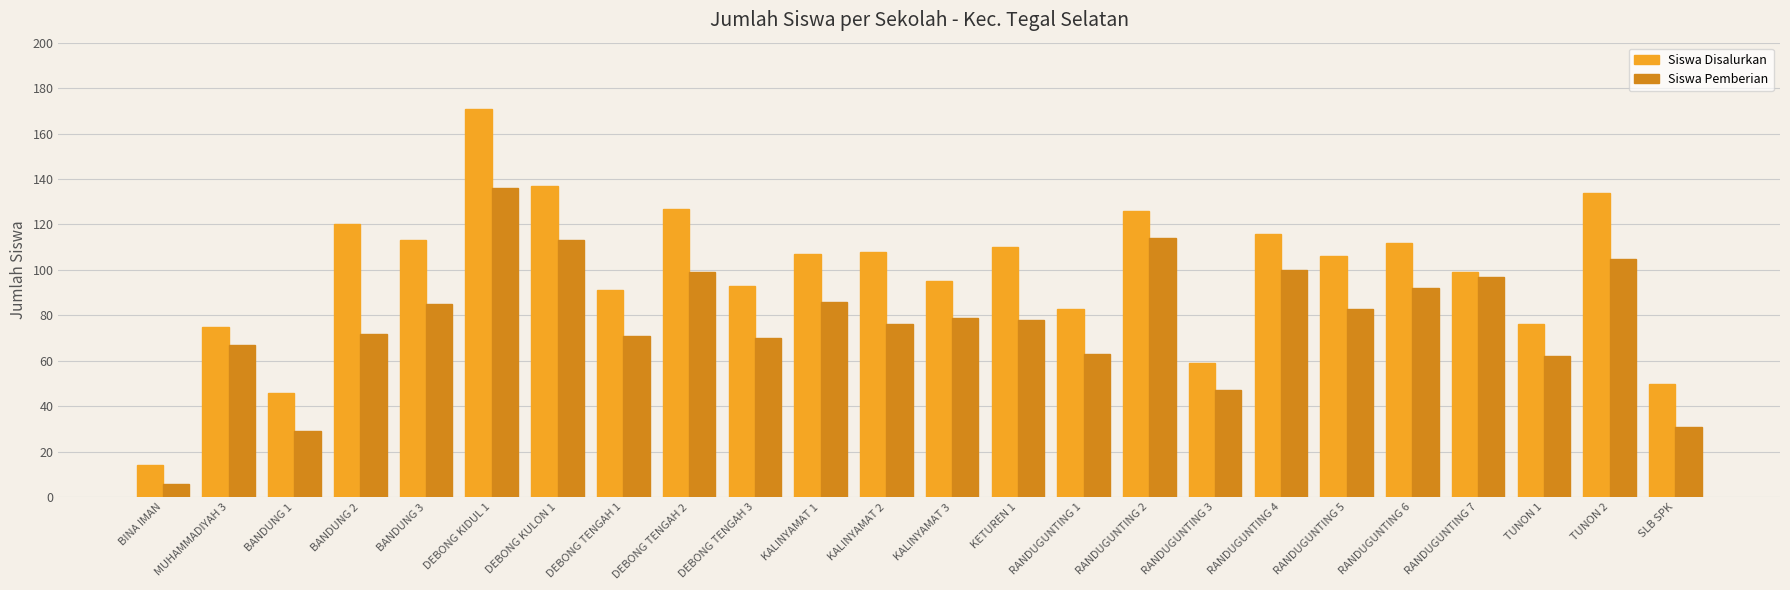

How many series are shown in this chart?

2